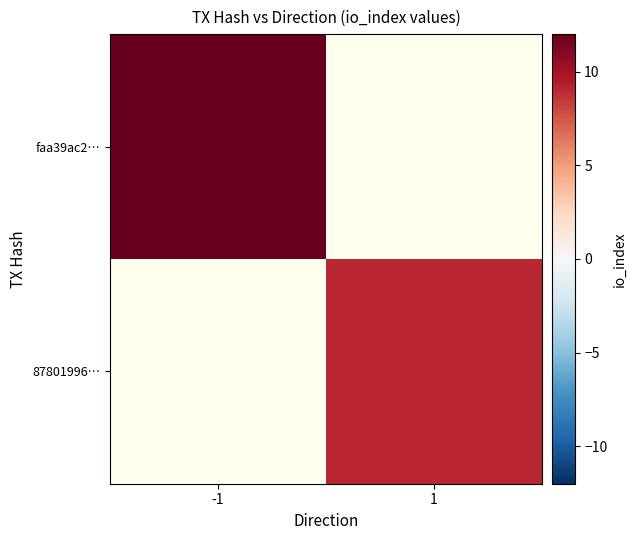

Between -1 and 1, which is larger?

1